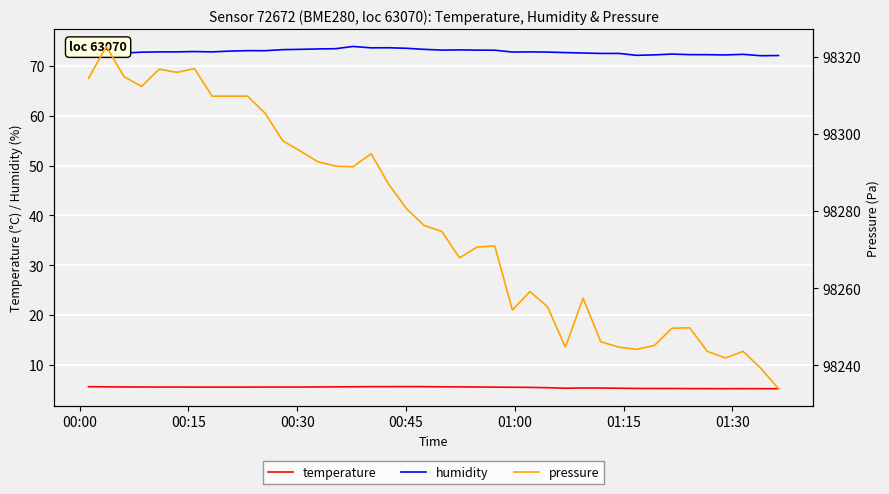

What is the highest value of the temperature series?

5.7